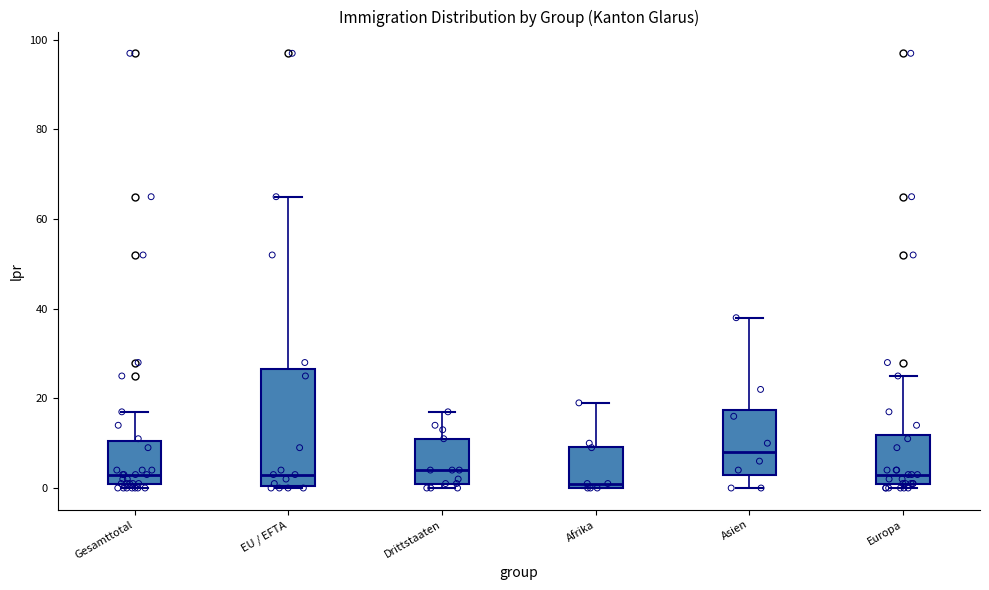

Reading left to right, read every box against the y-axis: the position of its median line, the range the box covers, and the ends of its whiskers. The values are not printed on the chart, so give them approximately, as read against the axis.

Gesamttotal: median 4, box 2 to 10, whiskers 0 to 18
EU / EFTA: median 4, box 0 to 26, whiskers 0 to 66
Drittstaaten: median 4, box 2 to 12, whiskers 0 to 18
Afrika: median 2, box 0 to 10, whiskers 0 to 20
Asien: median 8, box 4 to 18, whiskers 0 to 38
Europa: median 4, box 2 to 12, whiskers 0 to 26